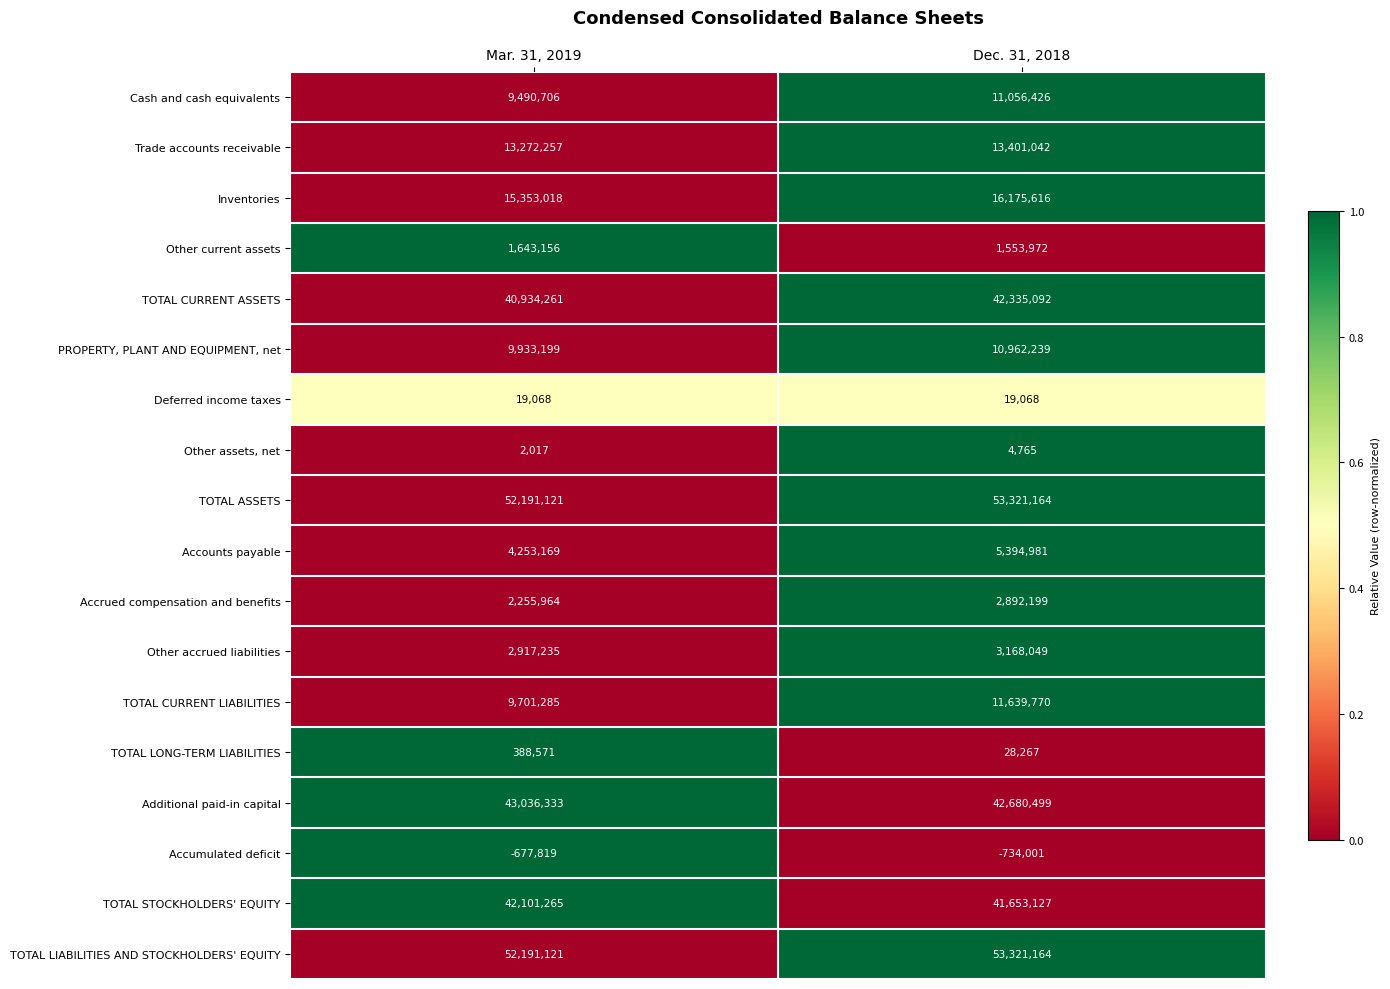

At how many categories does at least one series exceed 0?

2